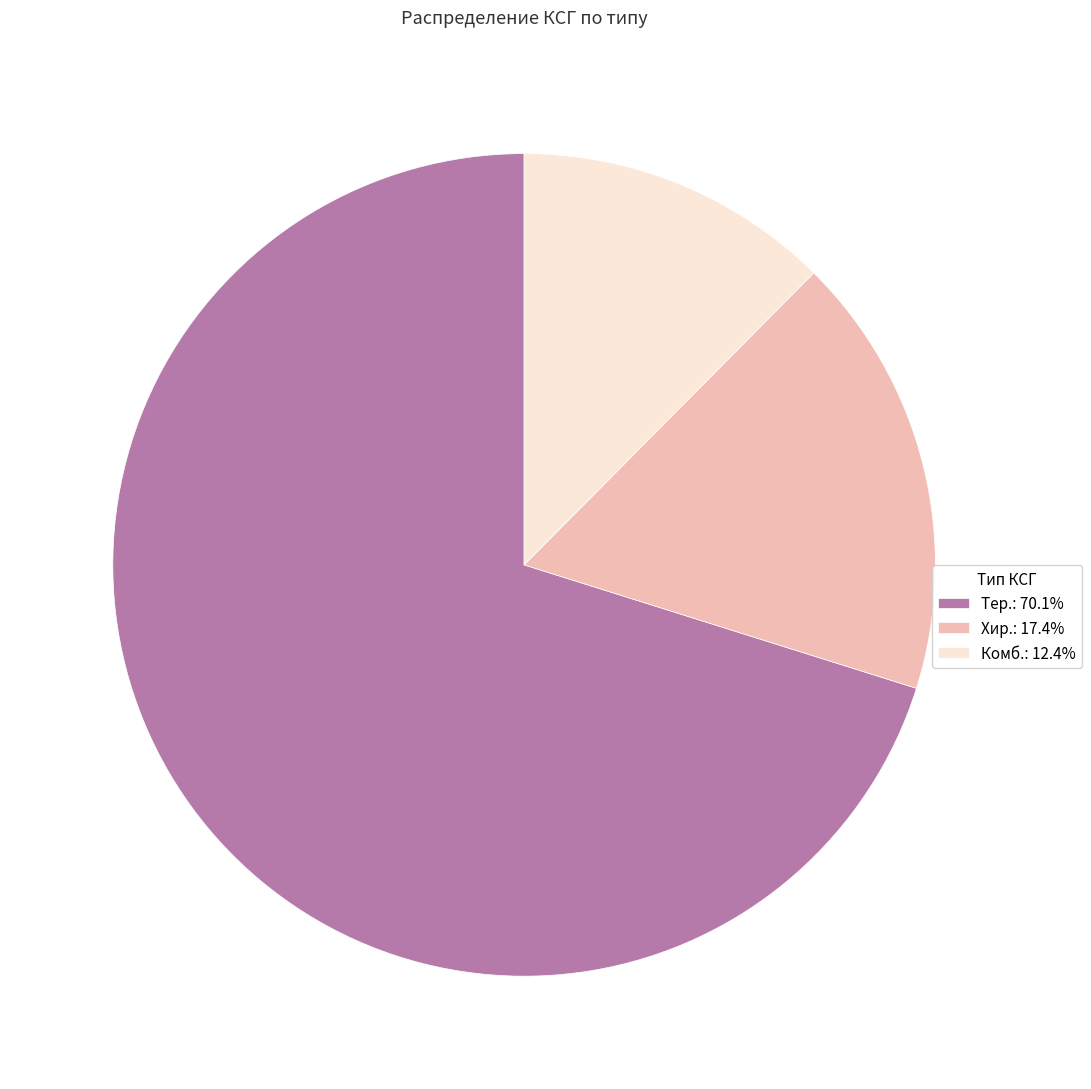

What is the ratio of the value at Комб.: 12.4% to the value at Хир.: 17.4%?

0.7